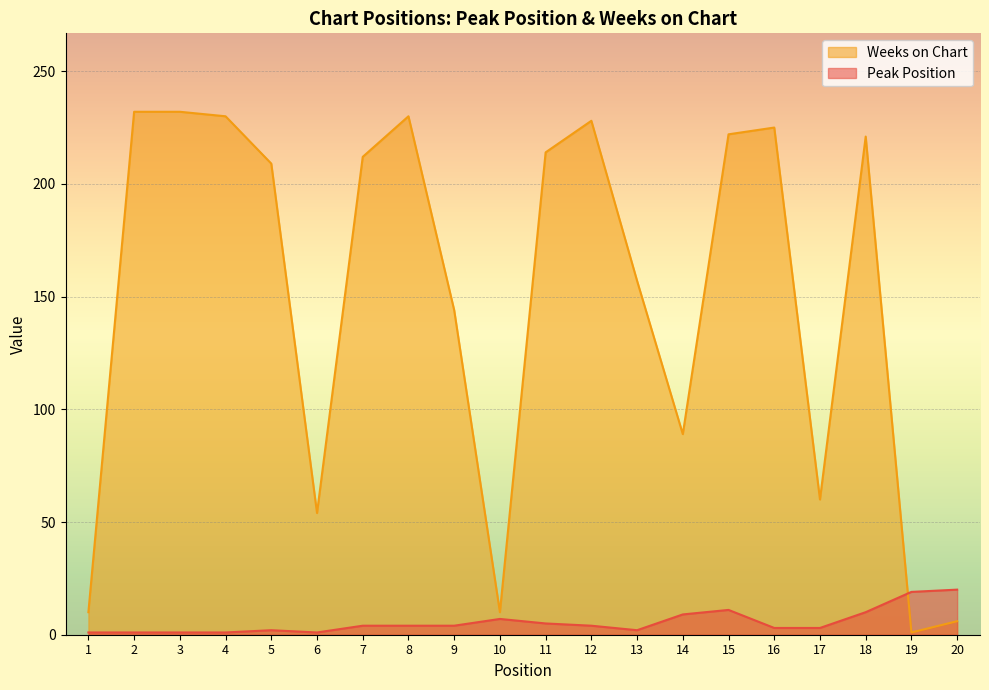

Is it true that Peak Position equals 26 at 19?

False